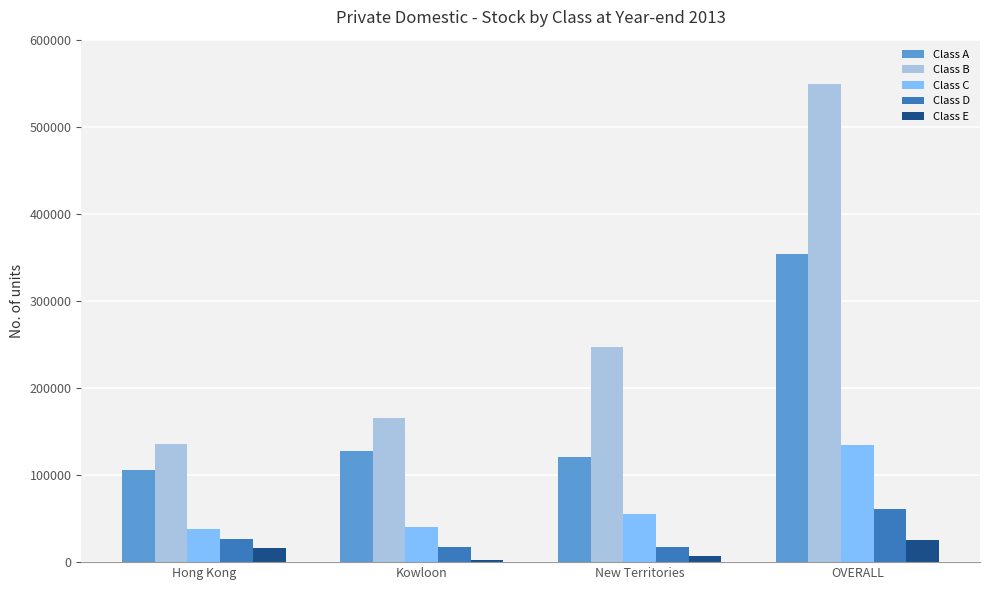

What is the label of the 2nd bar from the left?

Kowloon